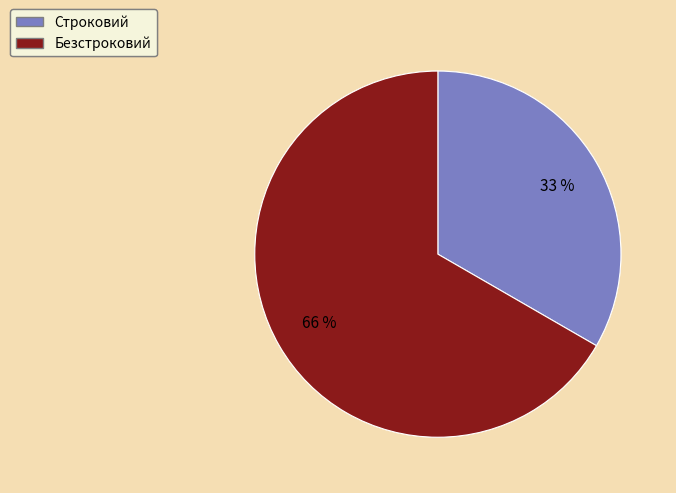

Is there any slice that represents more than half of the pie?

Yes